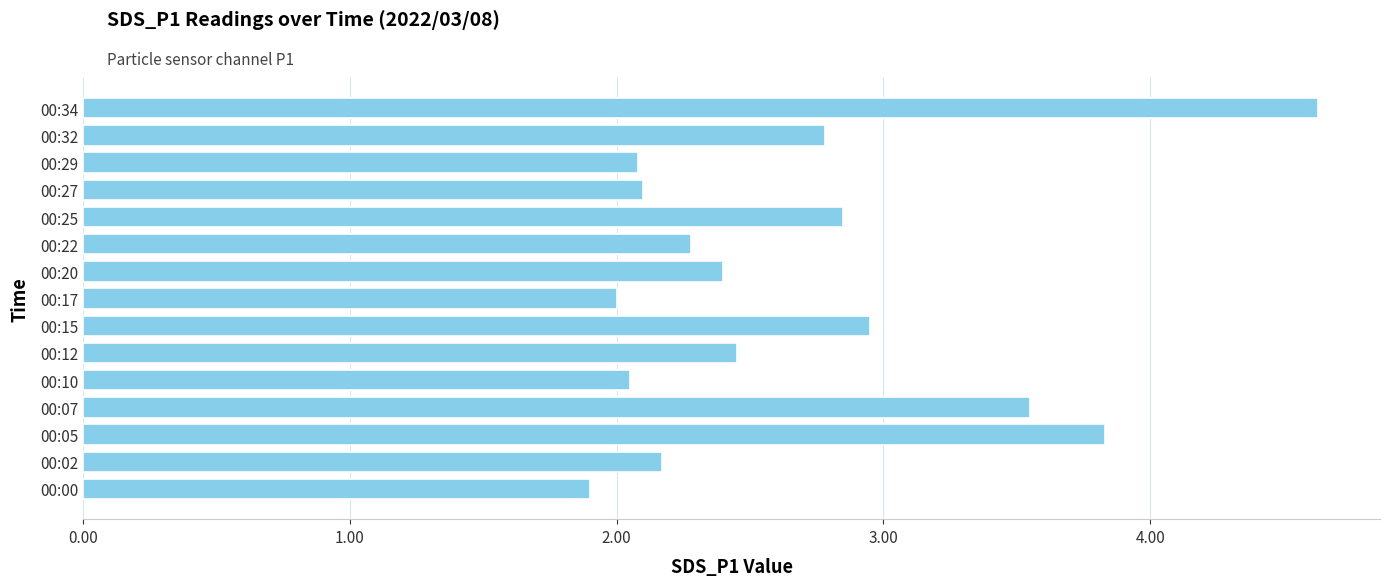

Which has a higher value, 00:10 or 00:20?

00:20